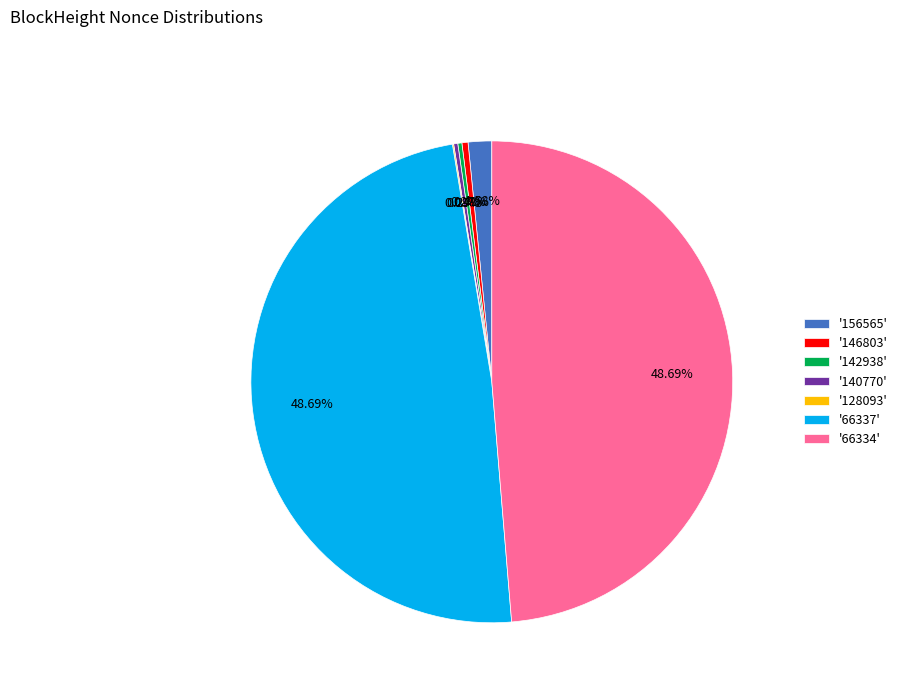

What is the ratio of the value at '66337' to the value at '66334'?

1.0